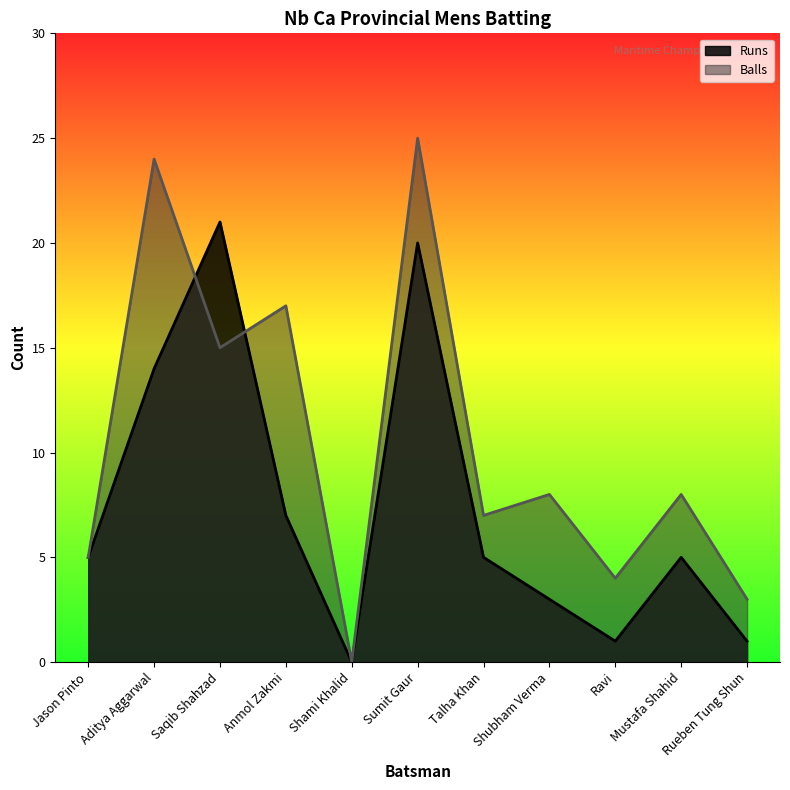

What are all the series names shown in the legend?

Runs, Balls